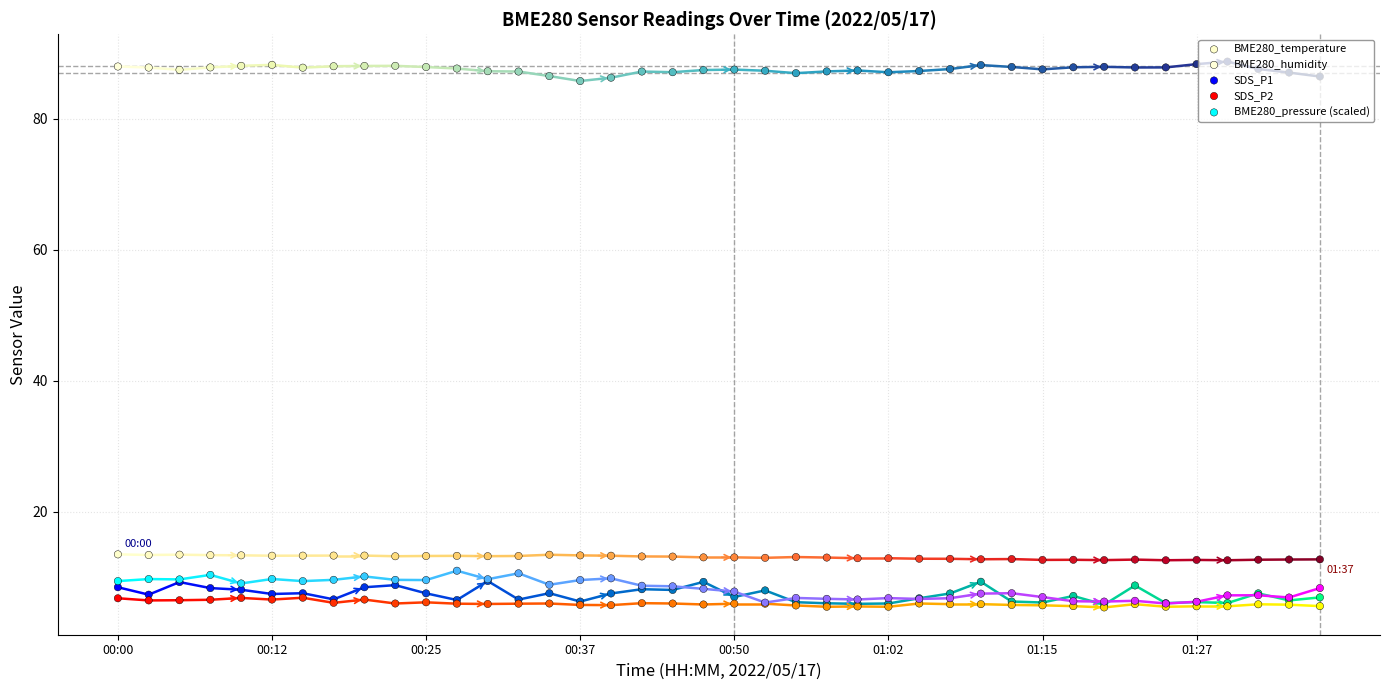

Which series has the largest Y range (max minus min)?

BME280_pressure (scaled)